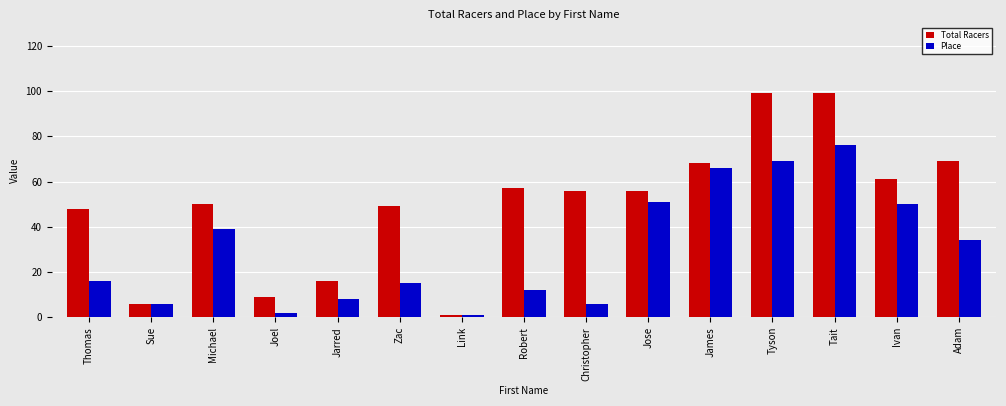

Is the value of Place at Tyson greater than the value of Total Racers at Robert?

Yes